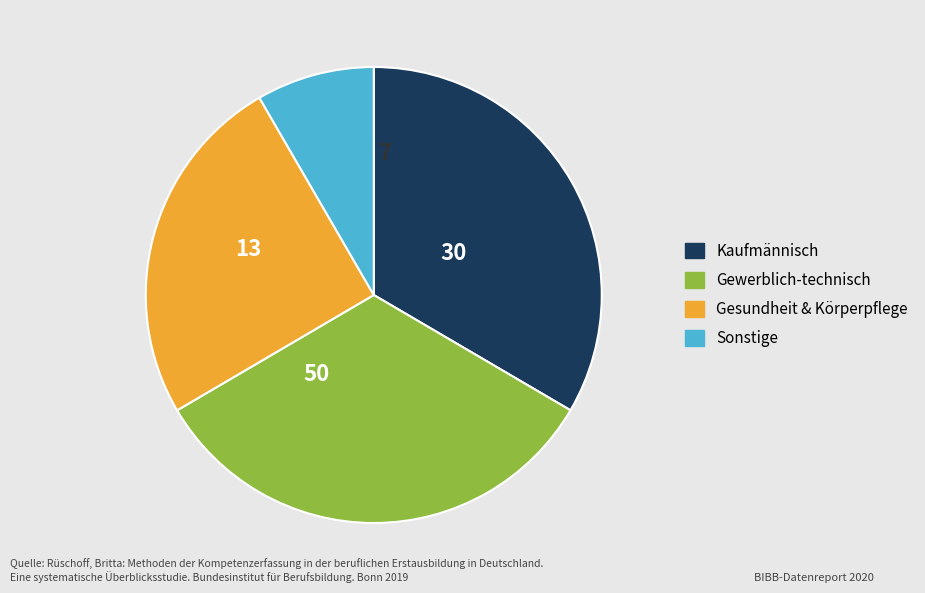

What is the ratio of the value at Kaufmännisch to the value at Gewerblich-technisch?

1.0